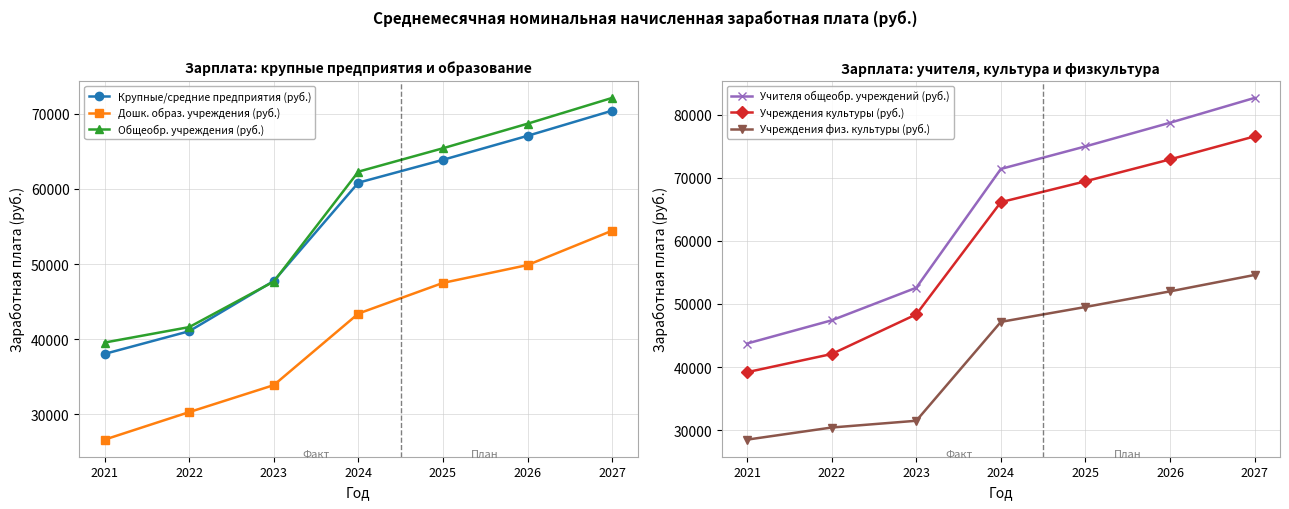

Count the number of categories in the chart.

7